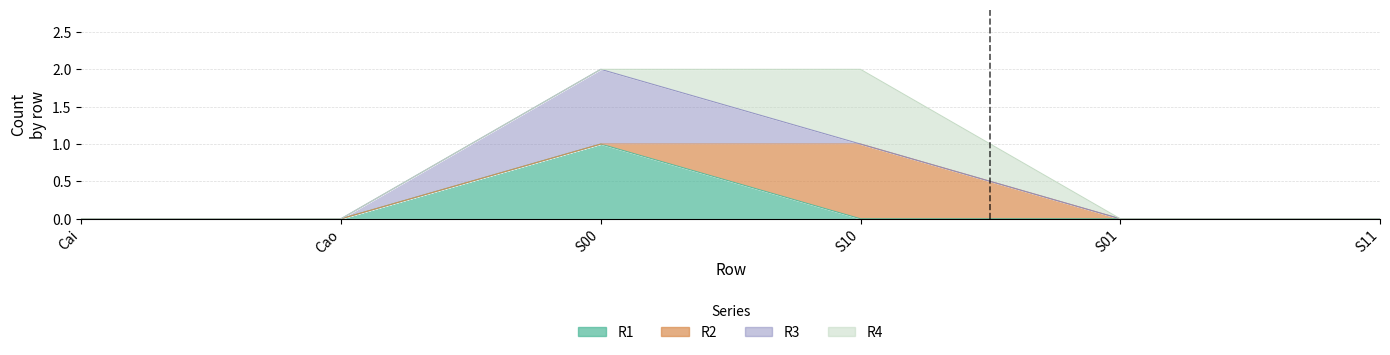

What is the total value across all series at S10?

2